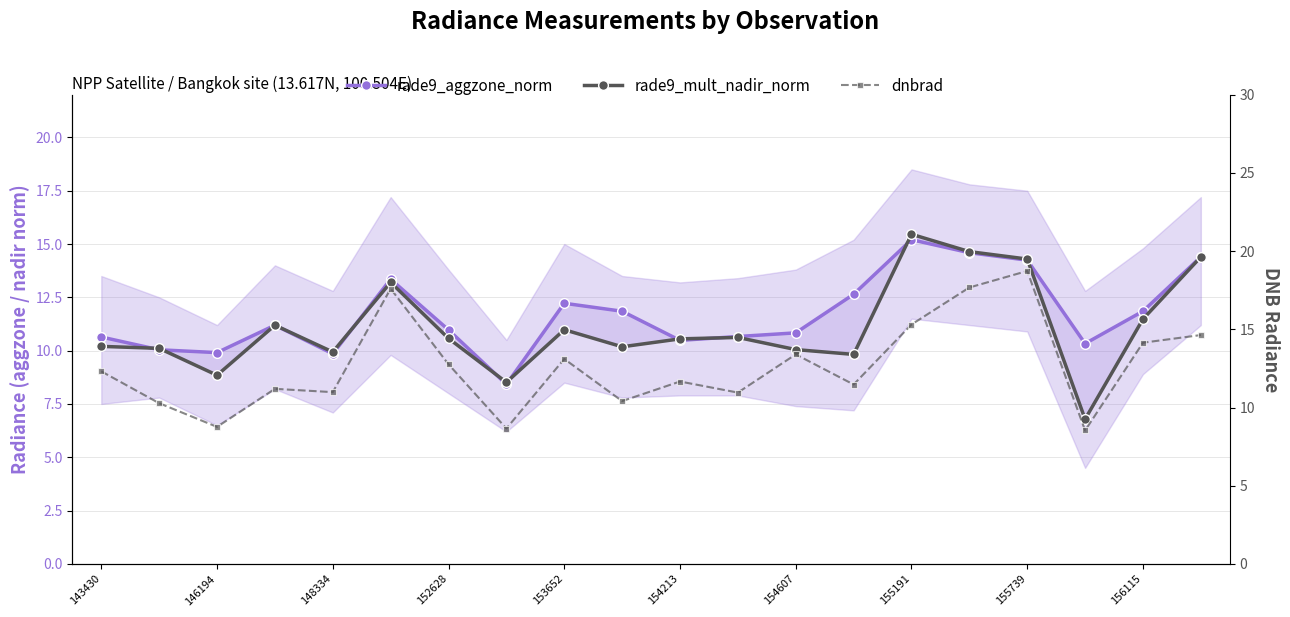

Is it true that dnbrad equals 14.4 at 11?

False